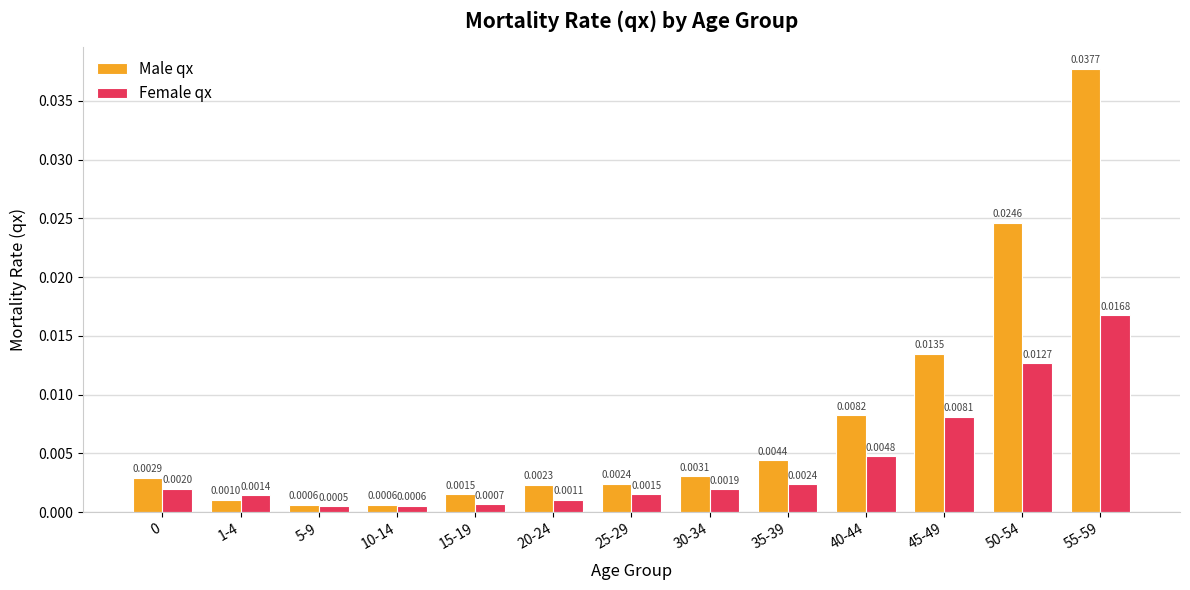

List the series in order of their overall mean, lowest first.

Female qx, Male qx